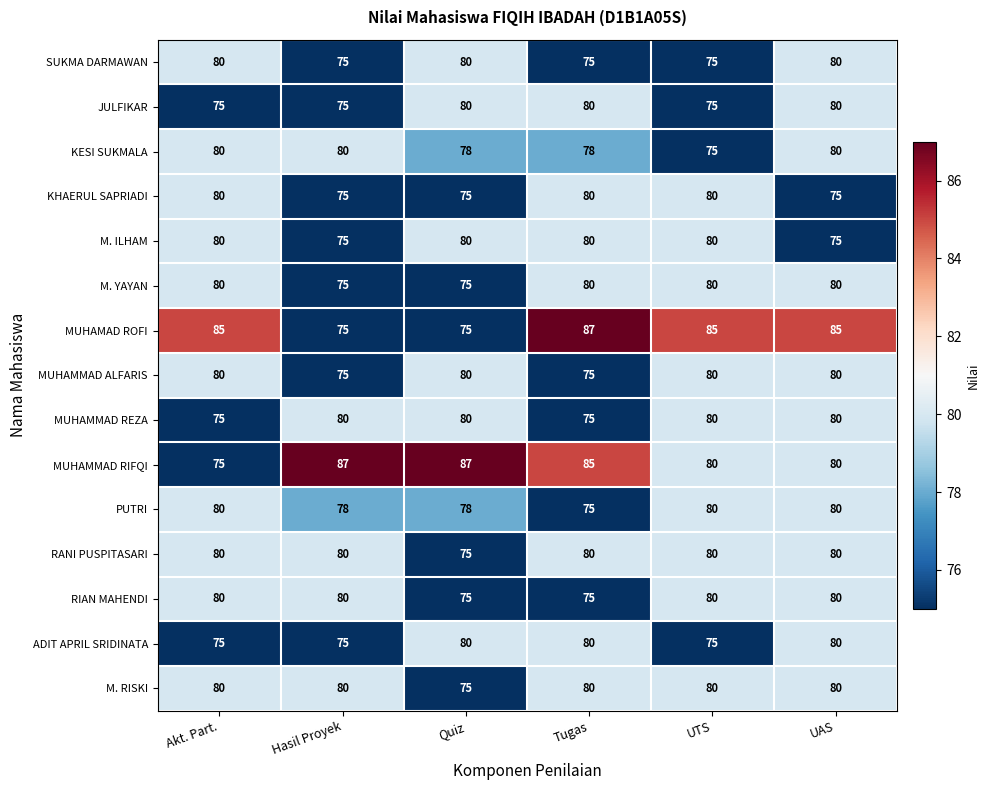

Which series has the largest total across all categories?

MUHAMMAD RIFQI